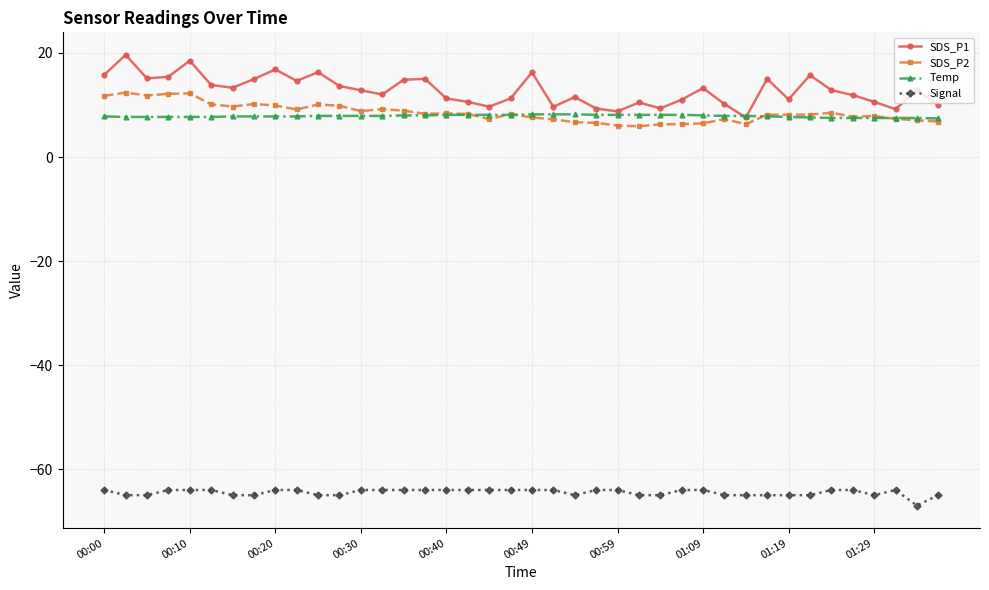

Rank the series by their maximum value, from lowest to highest.

Signal, Temp, SDS_P2, SDS_P1